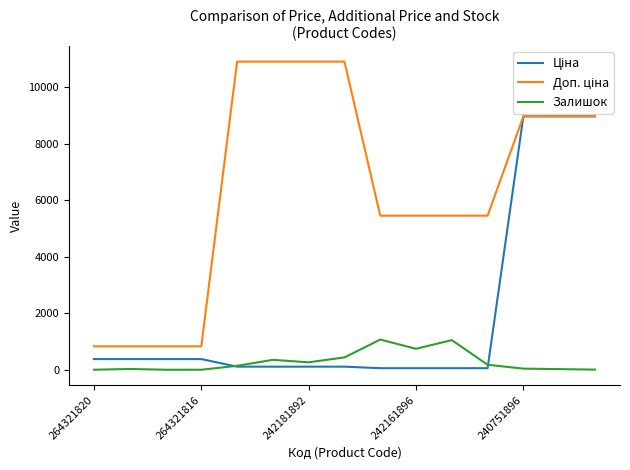

What is the greatest value displayed?

10903.0